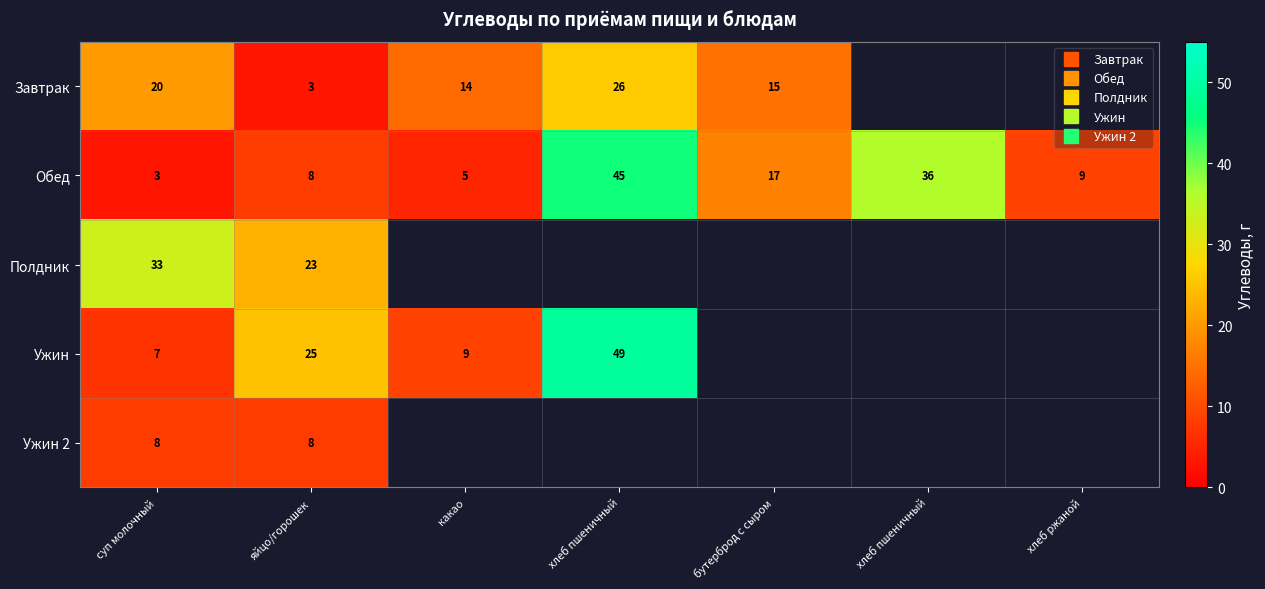

What is the spread (max minus min) of values at какао?

9.0